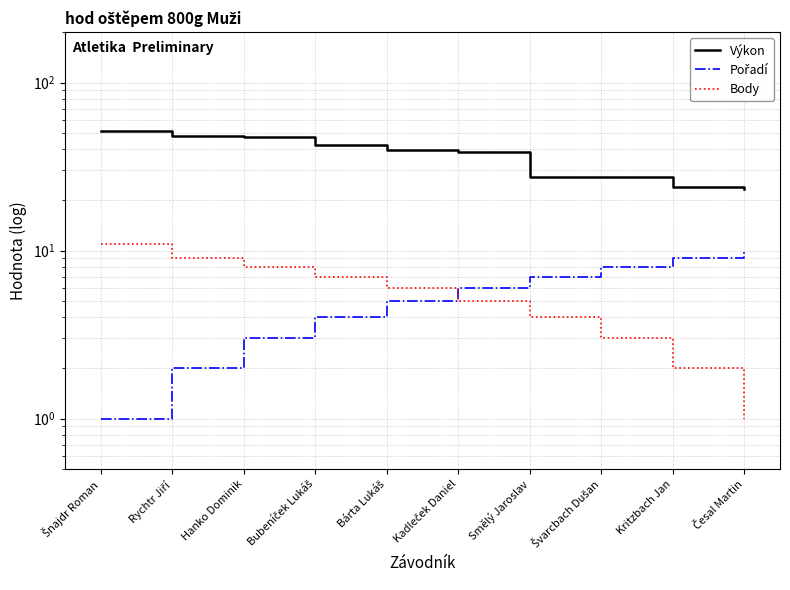

Read the Body value at Šnajdr Roman.

11.0